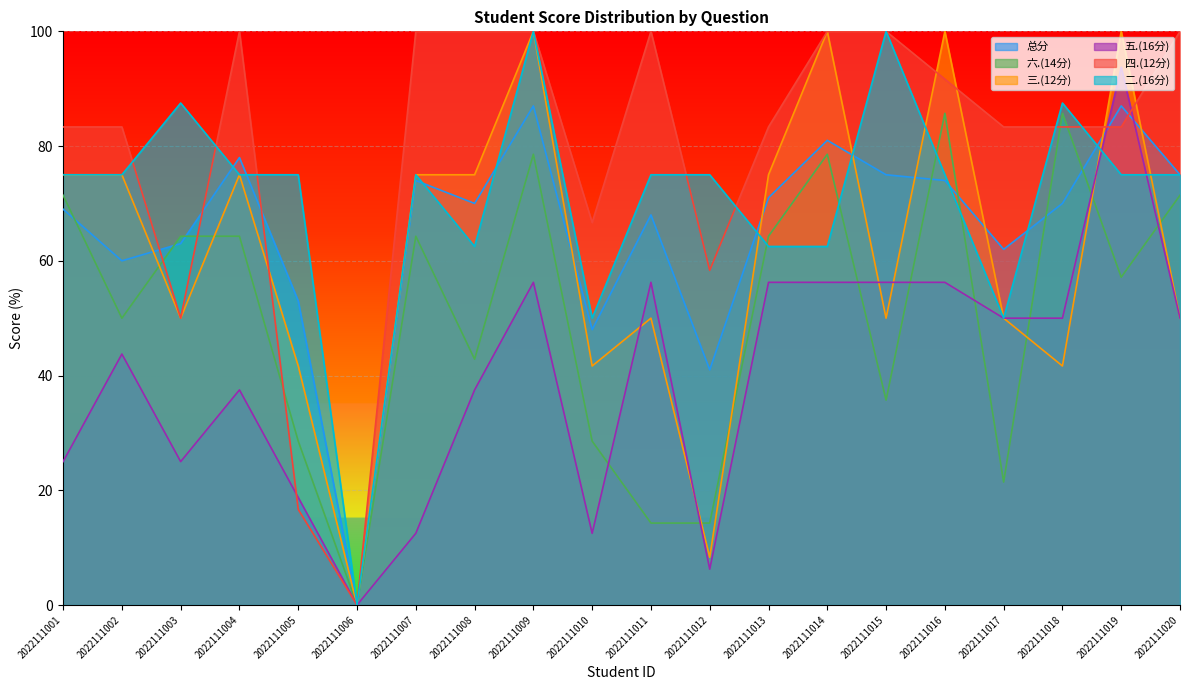

What is the sum of all 三.(12分) values?

1233.3